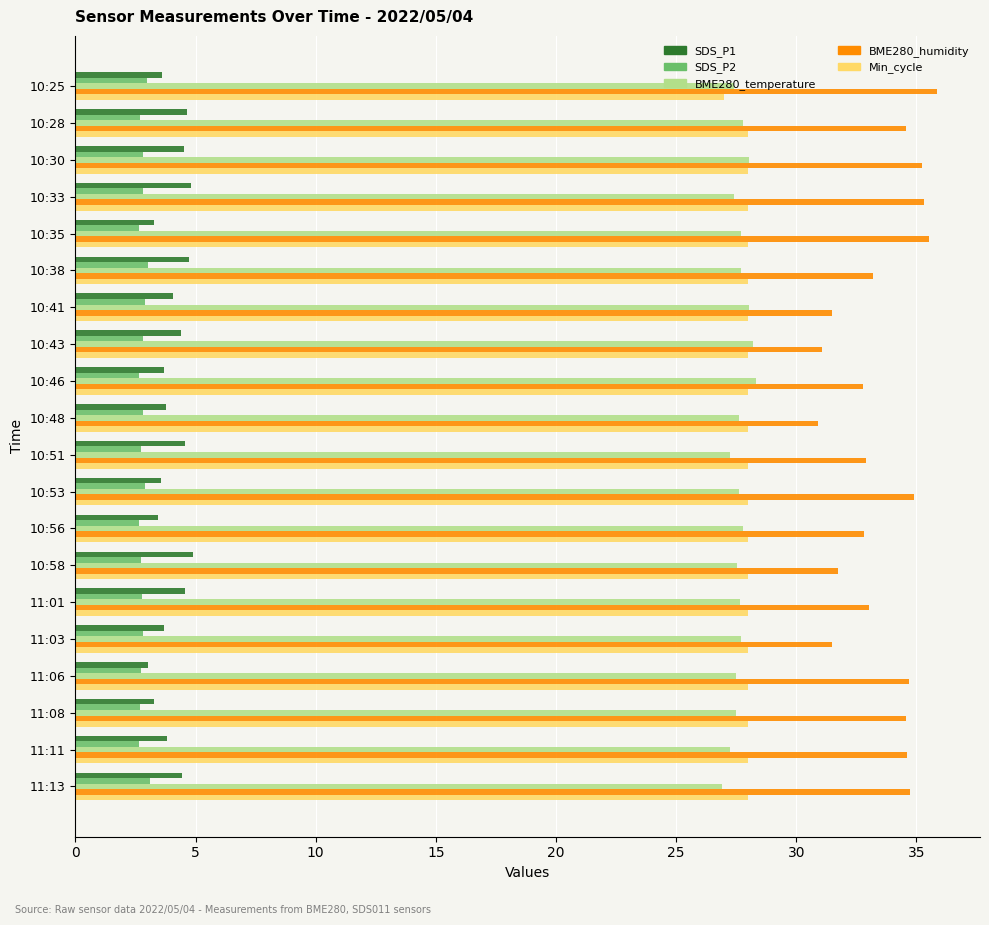

What is the sum of the SDS_P1 values at 10:30 and 11:06?

7.6